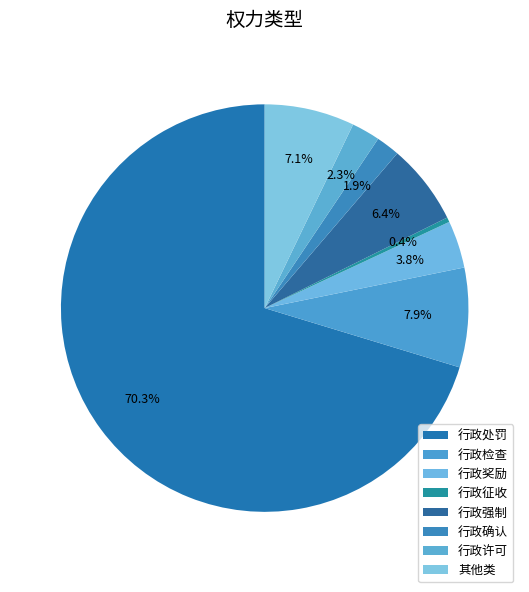

To the nearest percent, what portion does 行政确认 represent?

2%